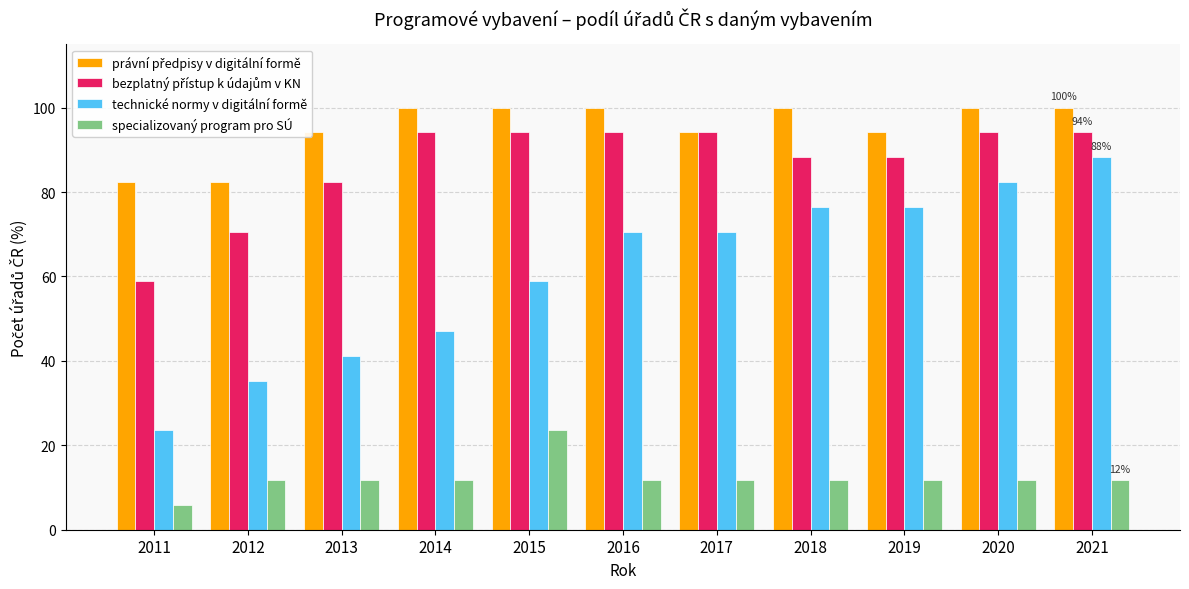

True or false: specializovaný program pro SÚ has a value of 17.1 at 2017.

False